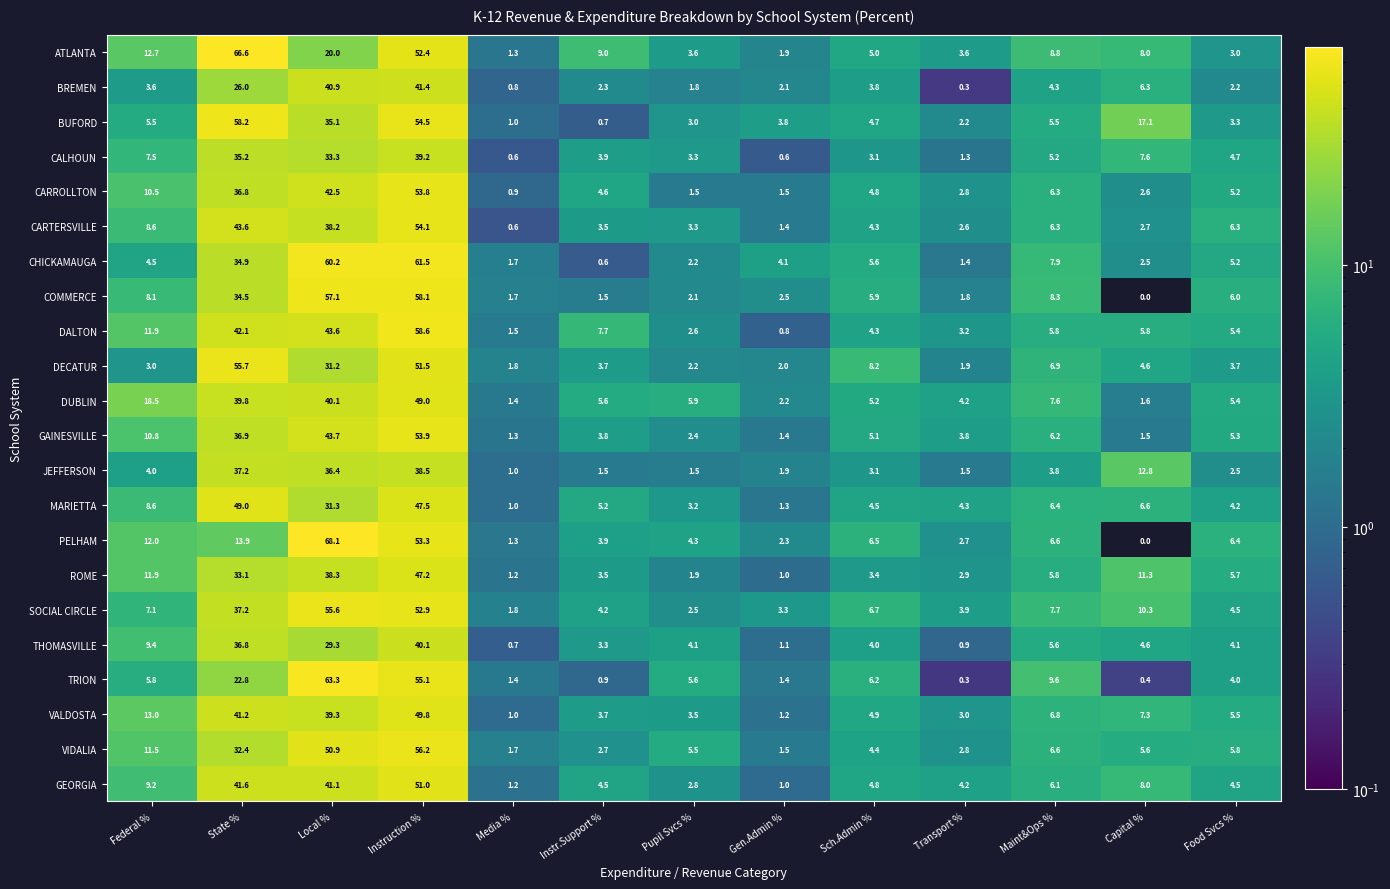

The value of CARTERSVILLE at State % is 43.6. True or false?

True